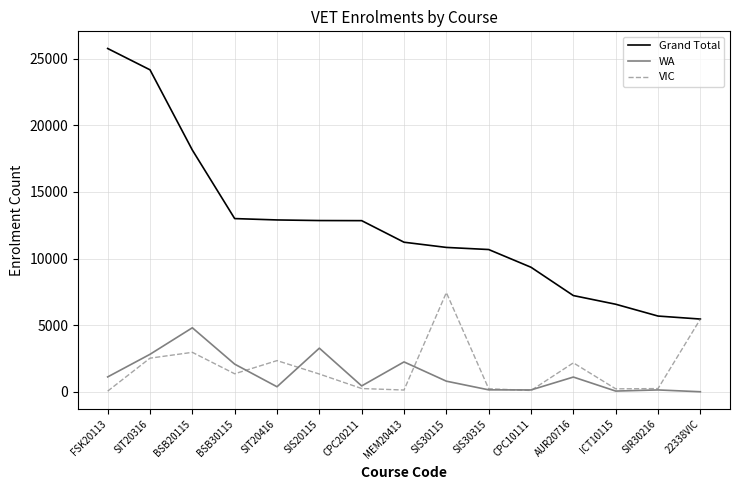

At which category does the chart reach its peak across all series?

FSK20113